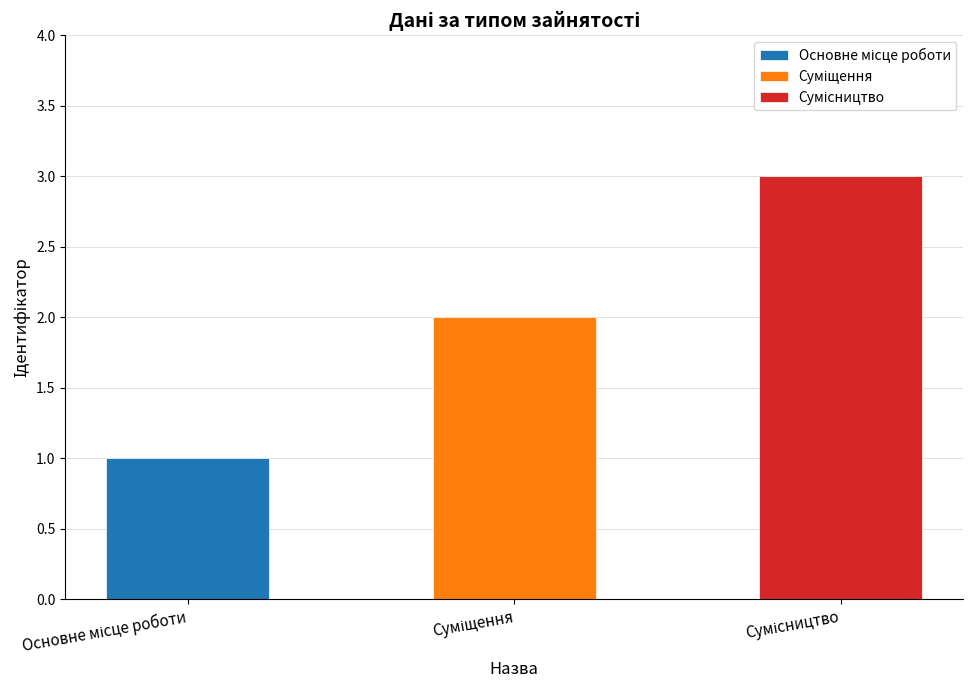

Which category has the lowest value across all series?

Основне місце роботи